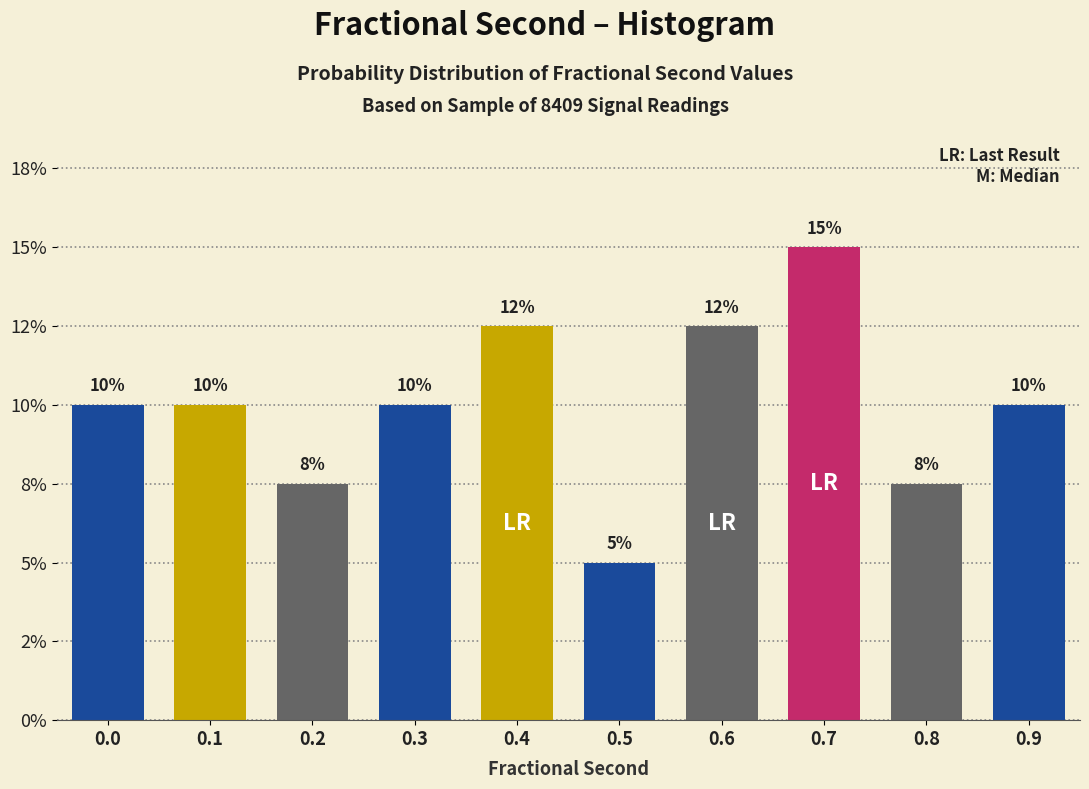

Does the chart contain any negative values?

No